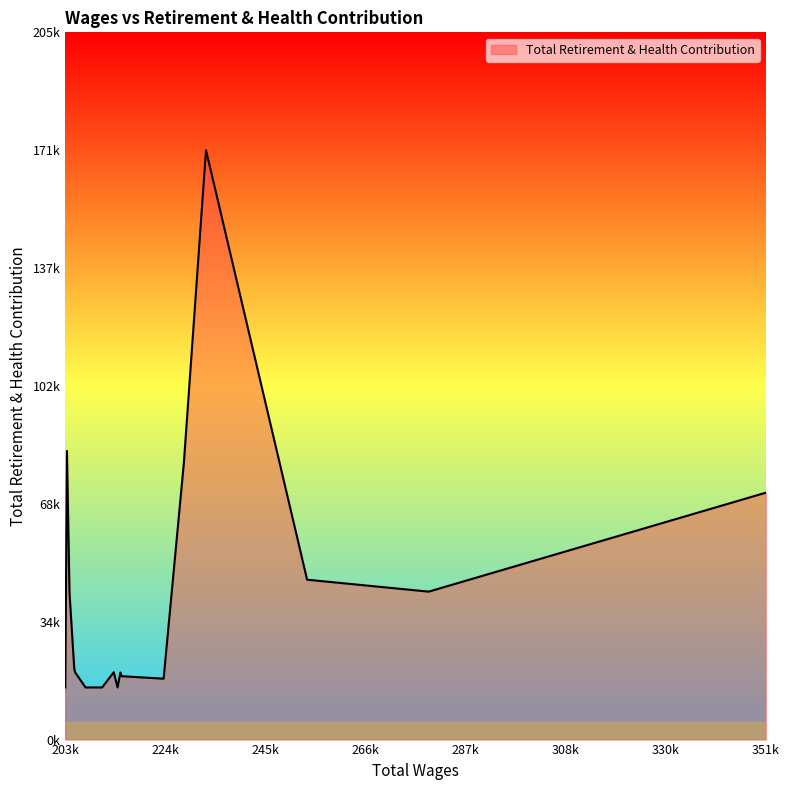

The chart shows a value of 42627 at 17. True or false?

True